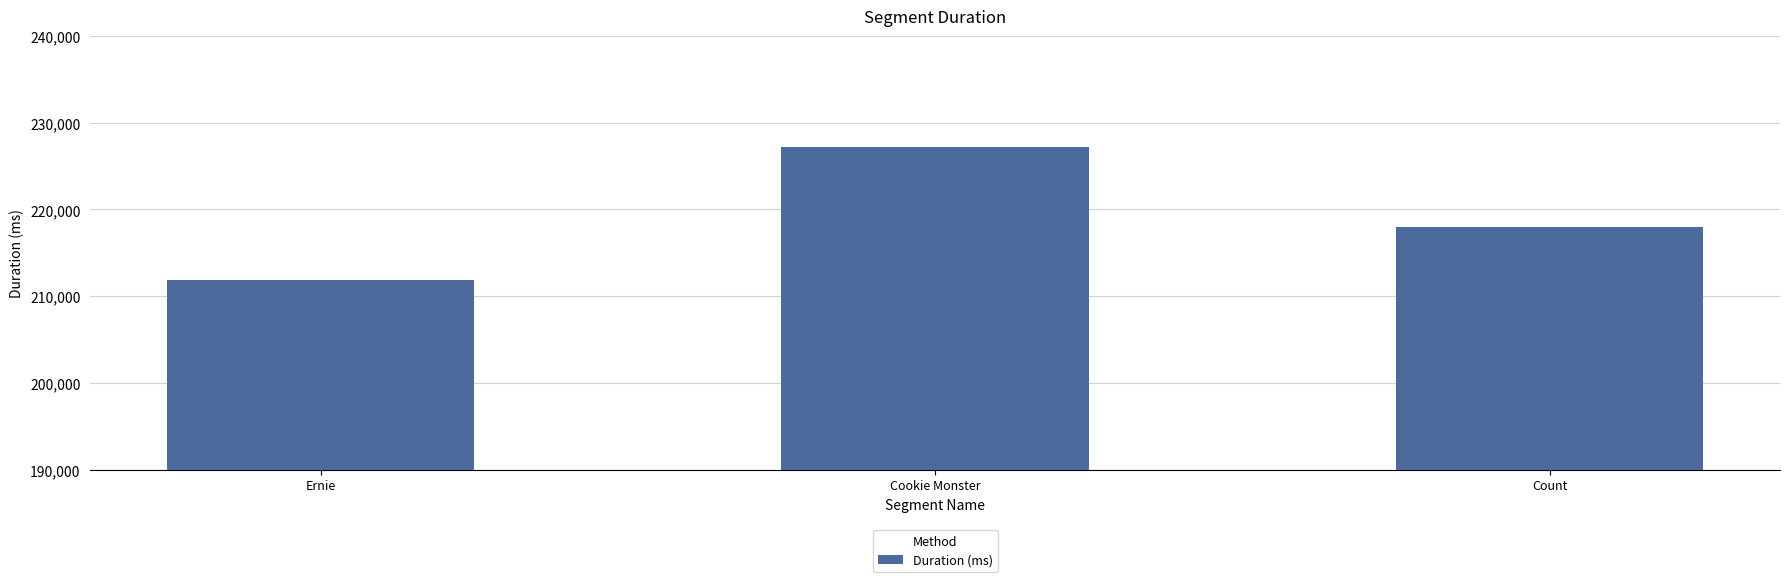

List the labels in order of value, smallest first.

Ernie, Count, Cookie Monster